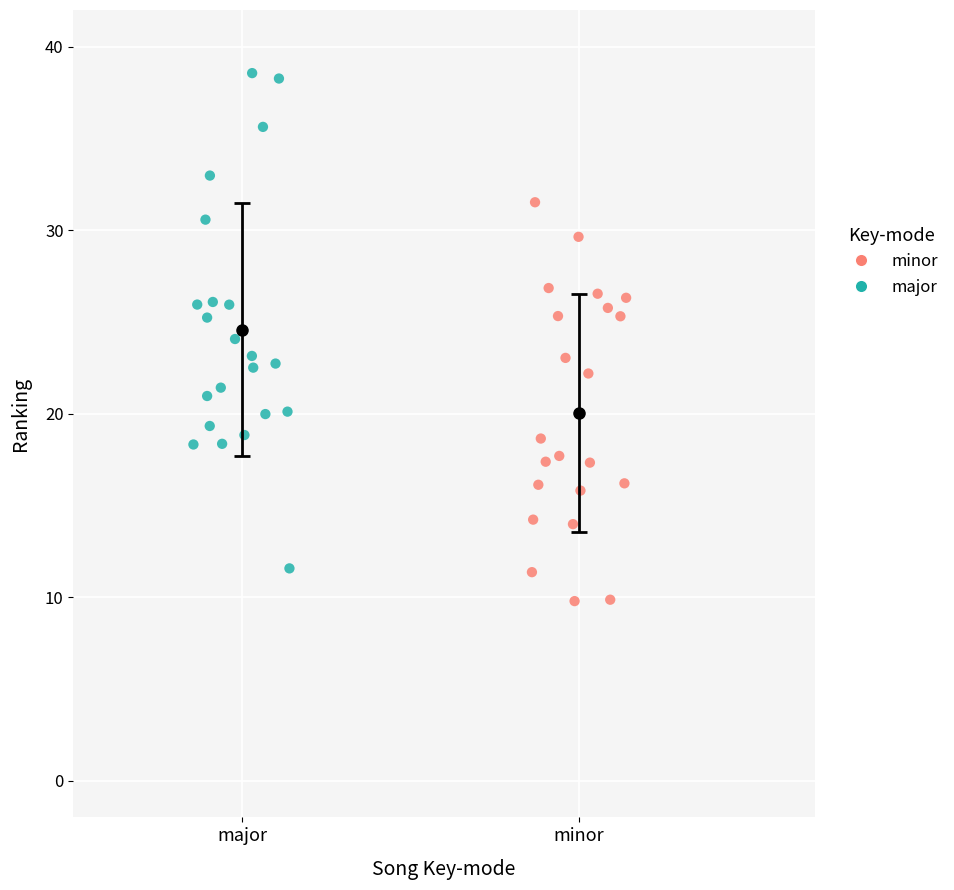

Which series contains the highest Y value?

major